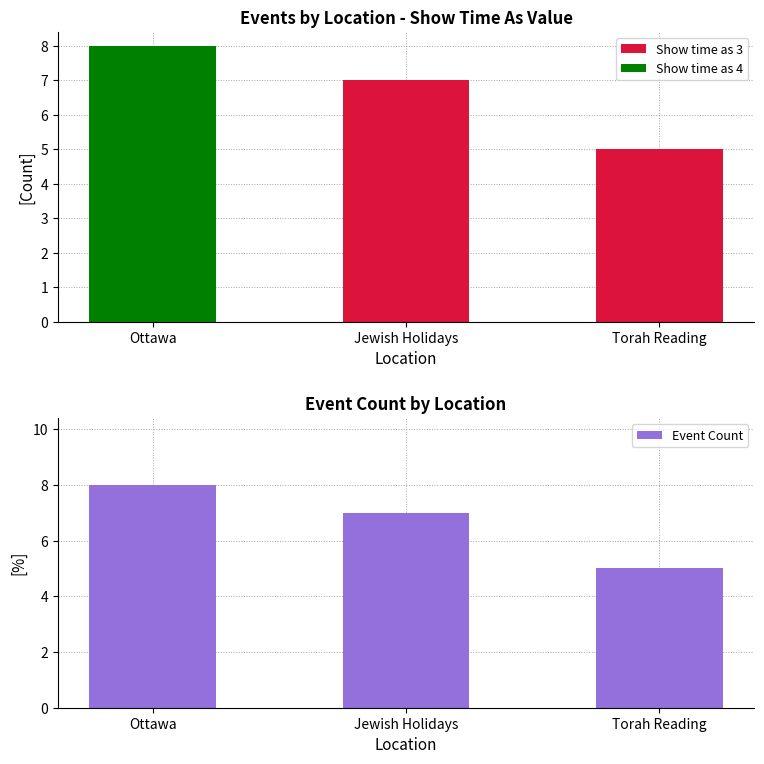

At how many categories does at least one series exceed 7?

1